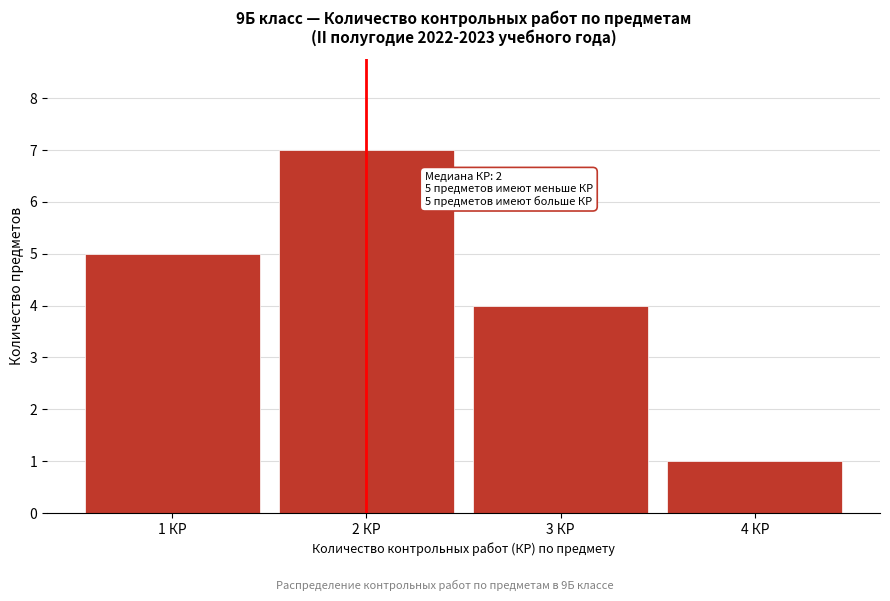

Reading left to right, transcribe all the data shown in this chart.

5	7	4	1